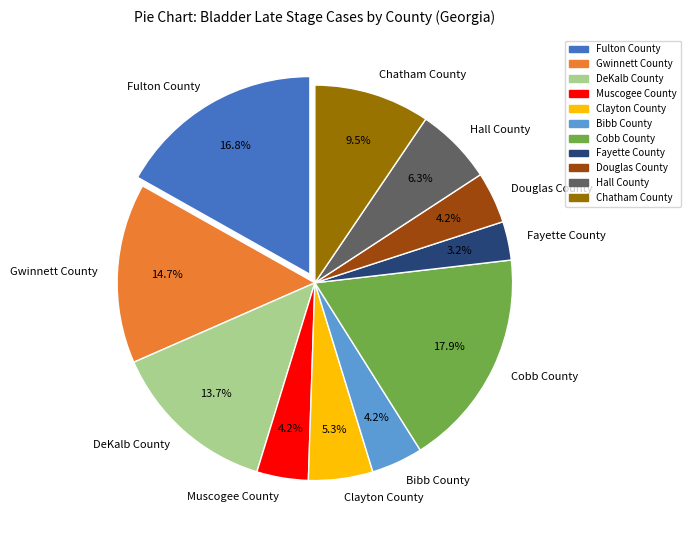

What is the largest slice in the pie chart?

Cobb County